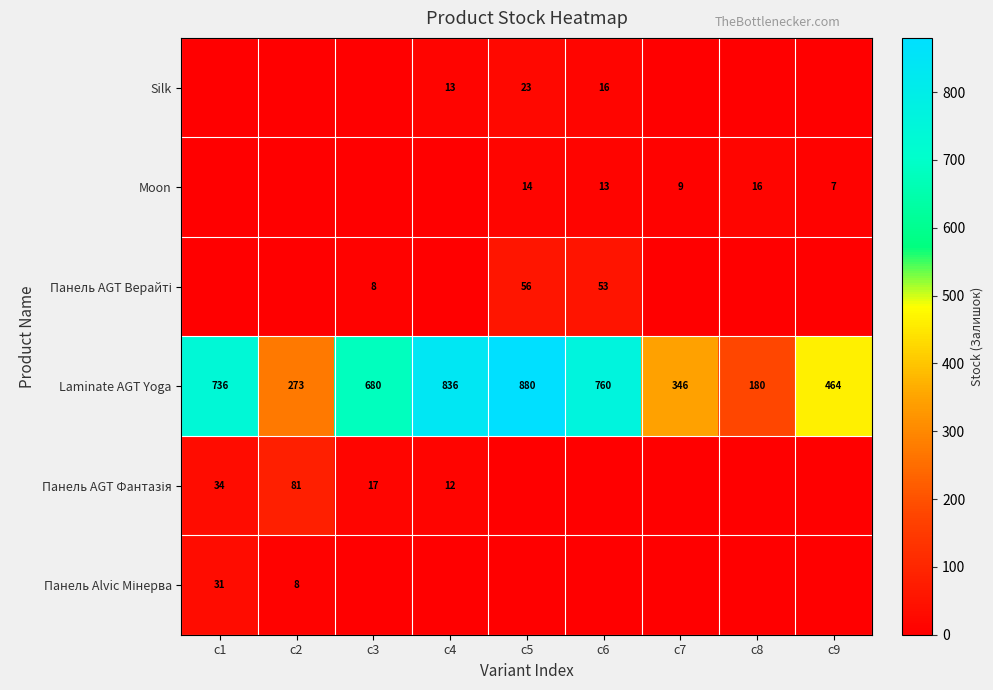

What is the difference between the Laminate AGT Yoga values at c1 and c9?

272